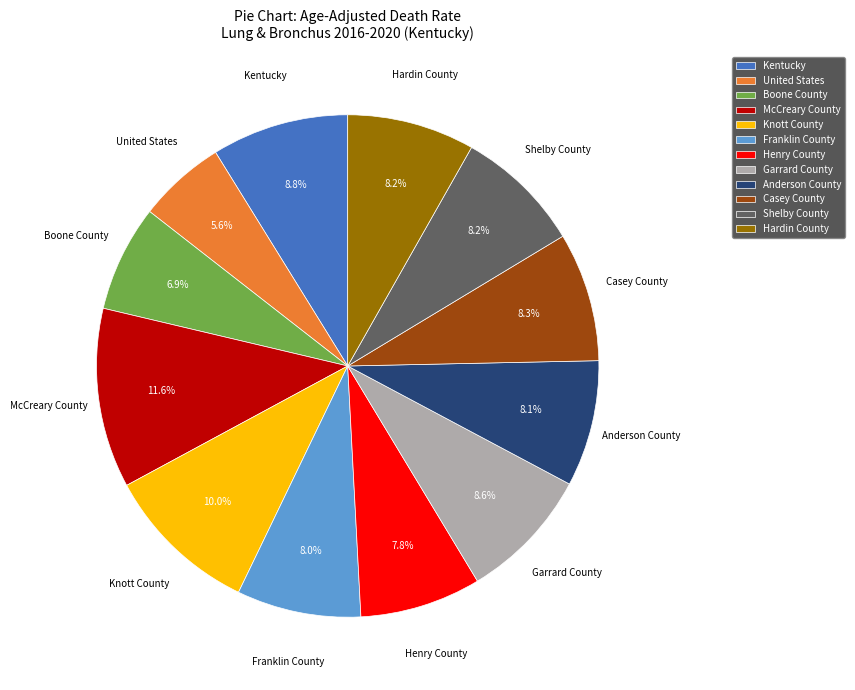

Is the sum of Anderson County and Kentucky greater than half?

No